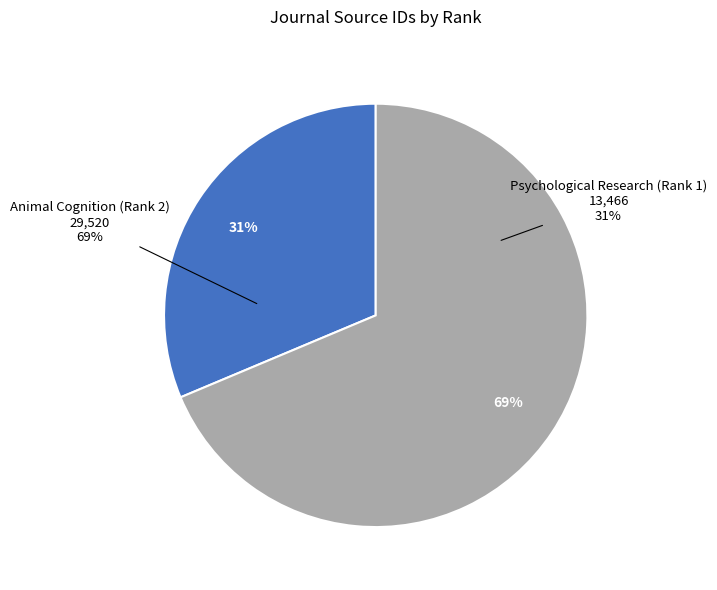

What percentage is the Psychological Research (Rank 1) slice, to the nearest percent?

31%